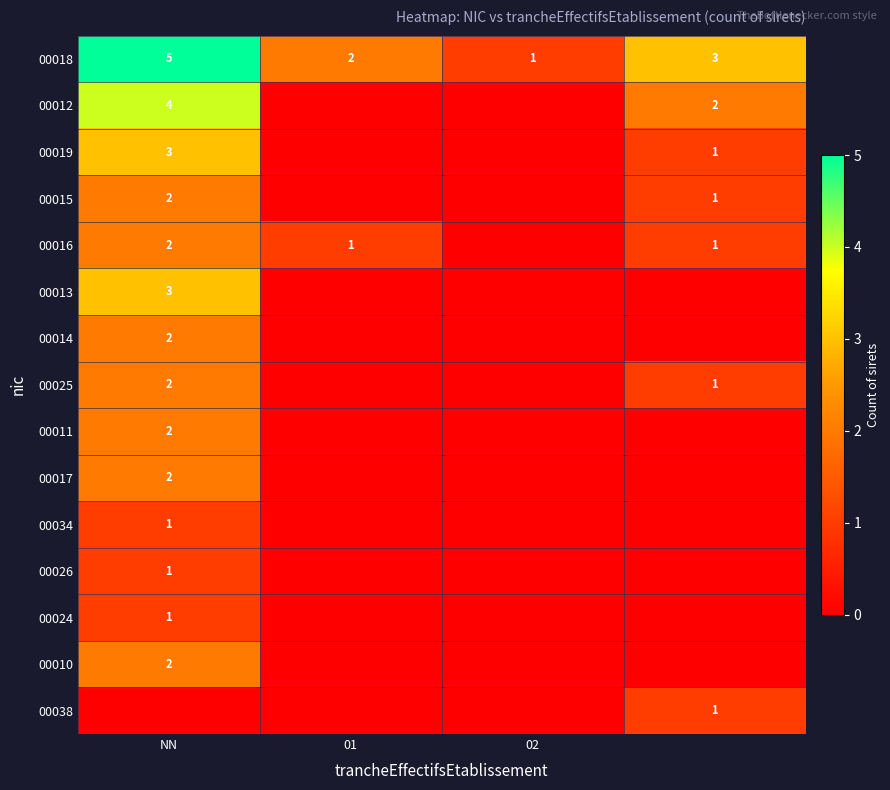

The value of 00034 at NN is 1. True or false?

True